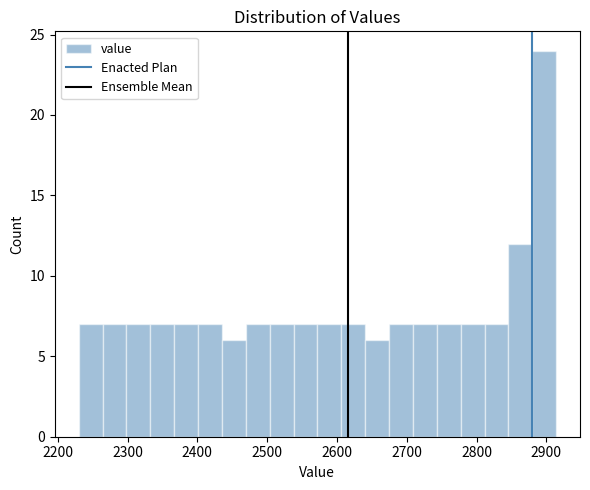

Read against the x-axis, roughly where is the centre of the tallest bar?

2900